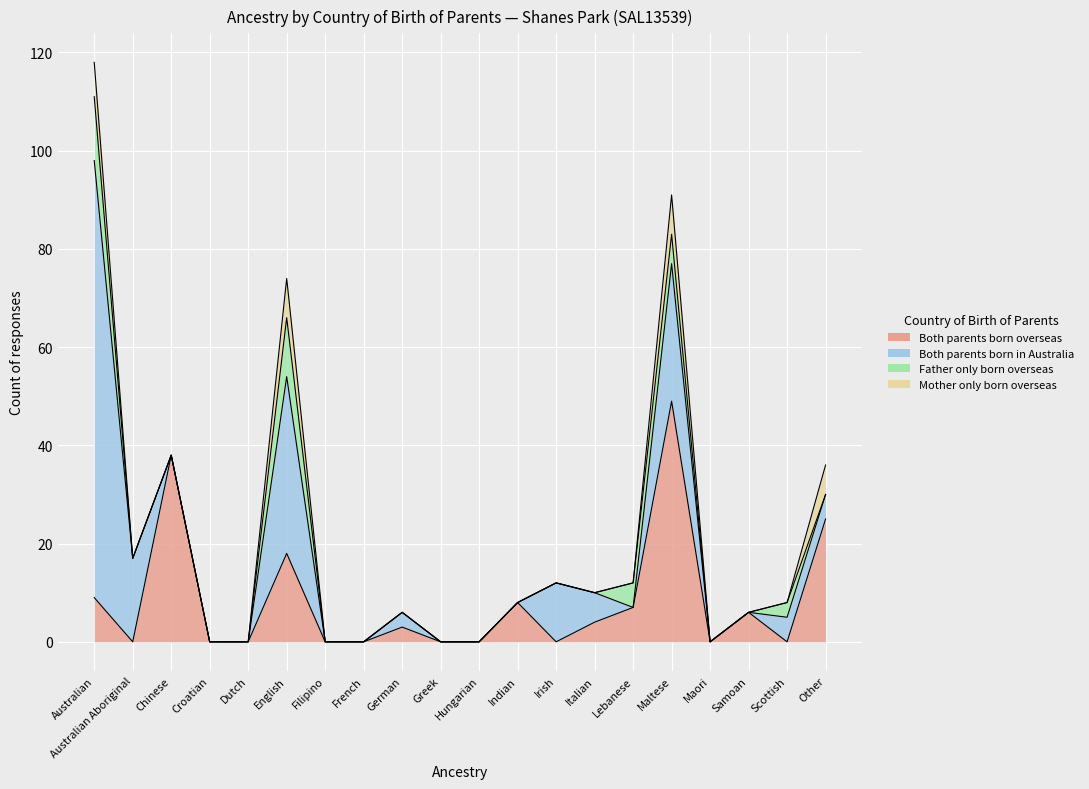

True or false: Both parents born overseas and Both parents born in Australia cross at least once.

True